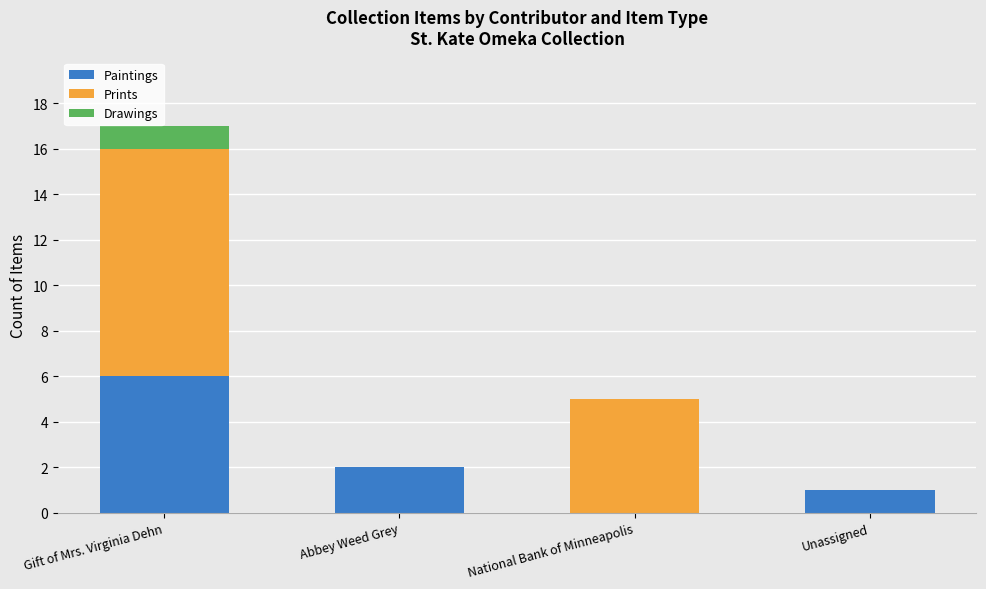

The Paintings series shows -2 at National Bank of Minneapolis. True or false?

False